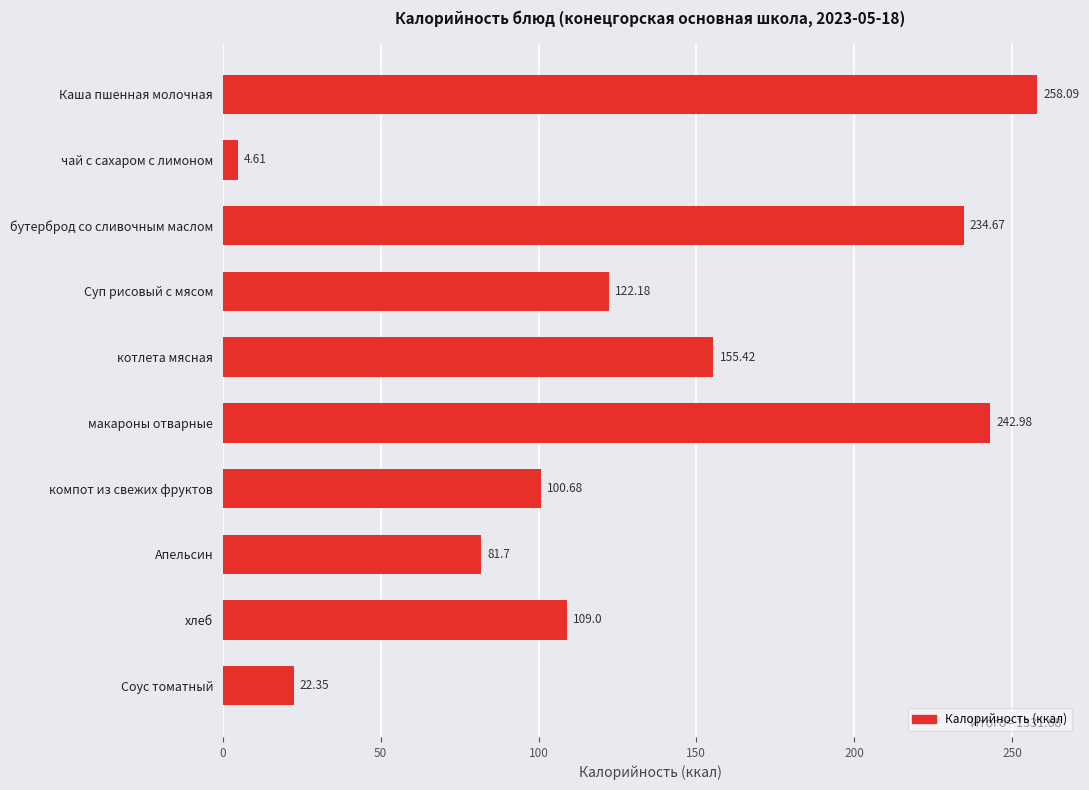

How many series are shown in this chart?

1